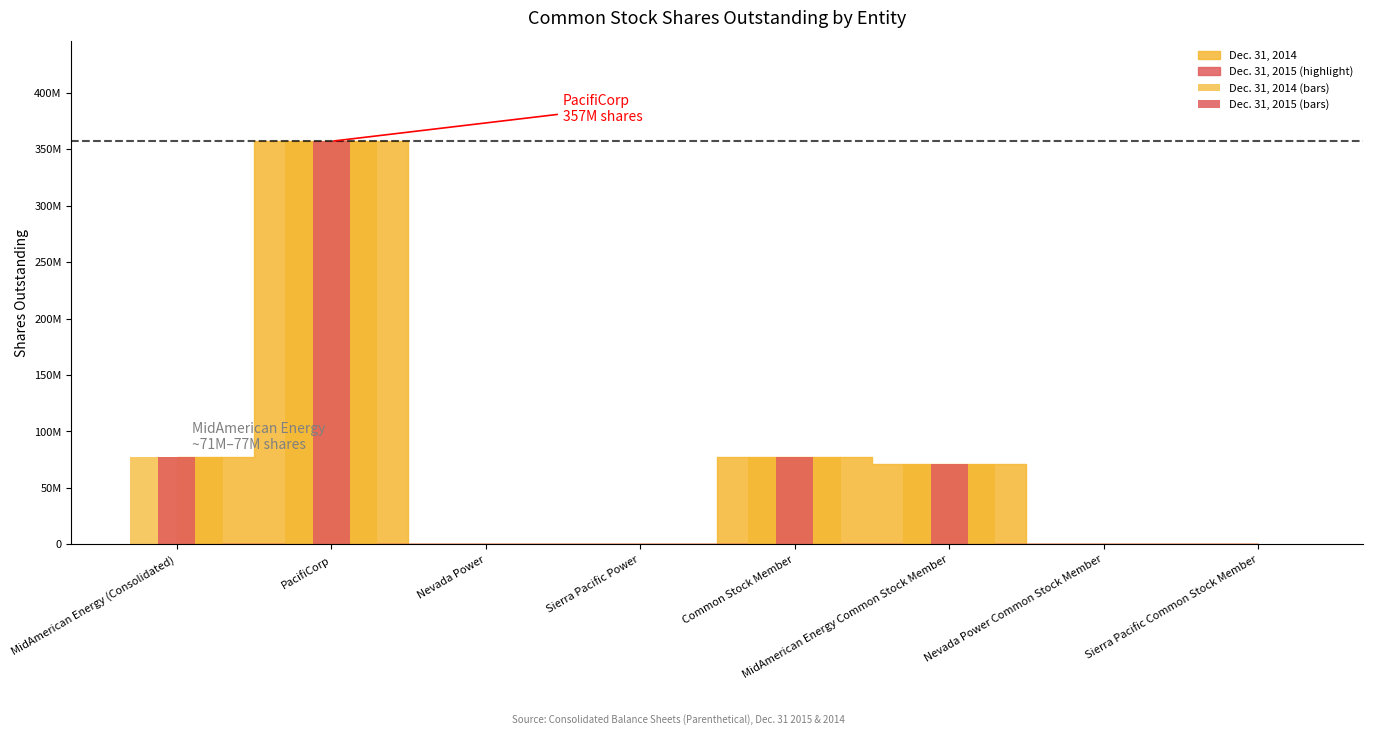

How many data points in Dec. 31, 2015 (bars) are above 70980203?

3